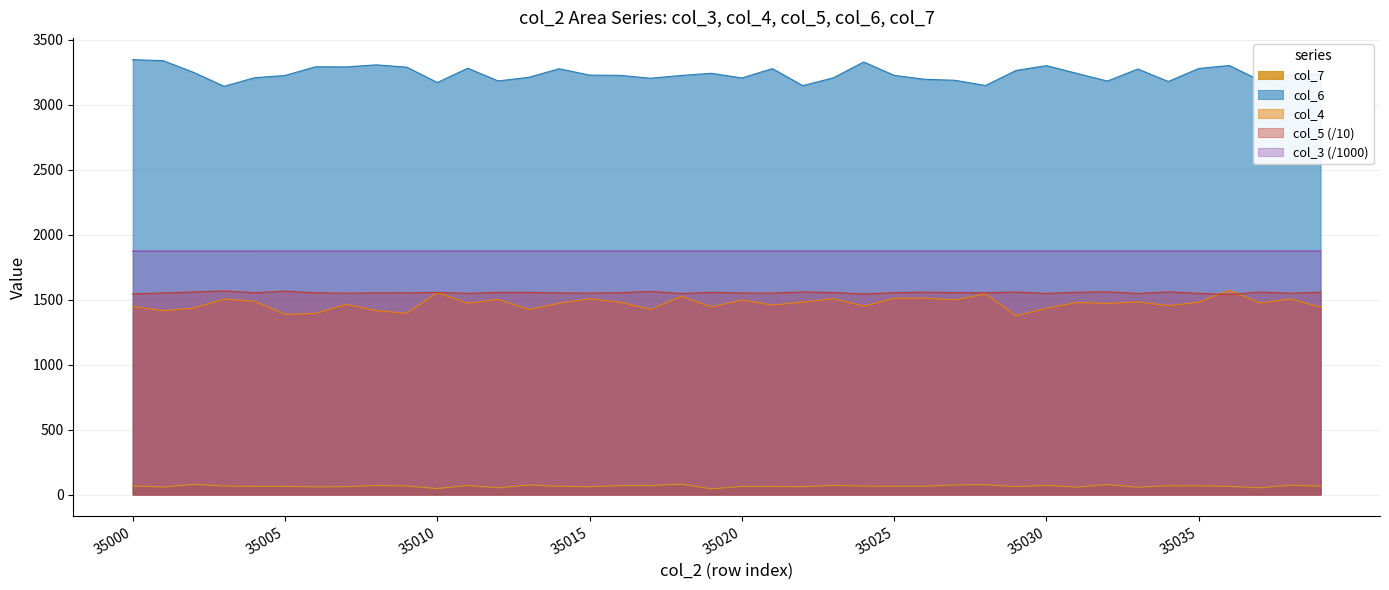

Reading left to right, transcribe all the data shown in this chart.

col_3: 35000=1873.9	35001=1874.0	35002=1874.0	35003=1874.0	35004=1874.0	35005=1874.0	35006=1874.0	35007=1874.0	35008=1874.0	35009=1874.0	35010=1874.1	35011=1874.1	35012=1874.1	35013=1874.1	35014=1874.1	35015=1874.1	35016=1874.1	35017=1874.1	35018=1874.1	35019=1874.2	35020=1874.2	35021=1874.2	35022=1874.2	35023=1874.2	35024=1874.2	35025=1874.2	35026=1874.2	35027=1874.2	35028=1874.3	35029=1874.3	35030=1874.3	35031=1874.3	35032=1874.3	35033=1874.3	35034=1874.3	35035=1874.3	35036=1874.3	35037=1874.4	35038=1874.4	35039=1874.4
col_4: 35000=1447.0	35001=1415.0	35002=1435.0	35003=1504.0	35004=1488.0	35005=1386.0	35006=1394.0	35007=1464.0	35008=1415.0	35009=1395.0	35010=1555.0	35011=1472.0	35012=1502.0	35013=1424.0	35014=1472.0	35015=1507.0	35016=1480.0	35017=1425.0	35018=1525.0	35019=1444.0	35020=1497.0	35021=1458.0	35022=1481.0	35023=1507.0	35024=1450.0	35025=1510.0	35026=1512.0	35027=1498.0	35028=1544.0	35029=1376.0	35030=1434.0	35031=1478.0	35032=1471.0	35033=1482.0	35034=1454.0	35035=1480.0	35036=1573.0	35037=1474.0	35038=1505.0	35039=1442.0
col_5: 35000=1544.0	35001=1551.1	35002=1558.6	35003=1567.3	35004=1552.7	35005=1565.0	35006=1552.6	35007=1549.4	35008=1551.6	35009=1551.7	35010=1555.9	35011=1548.2	35012=1556.0	35013=1555.6	35014=1551.2	35015=1549.7	35016=1553.0	35017=1562.8	35018=1547.1	35019=1556.3	35020=1550.6	35021=1549.6	35022=1558.9	35023=1554.5	35024=1543.2	35025=1552.9	35026=1557.6	35027=1553.9	35028=1552.8	35029=1558.3	35030=1547.4	35031=1556.4	35032=1560.4	35033=1547.5	35034=1559.4	35035=1548.1	35036=1540.0	35037=1558.2	35038=1549.2	35039=1556.4
col_6: 35000=3347.0	35001=3339.0	35002=3249.0	35003=3142.0	35004=3208.0	35005=3225.0	35006=3292.0	35007=3291.0	35008=3307.0	35009=3289.0	35010=3171.0	35011=3281.0	35012=3183.0	35013=3211.0	35014=3277.0	35015=3228.0	35016=3226.0	35017=3204.0	35018=3225.0	35019=3242.0	35020=3206.0	35021=3278.0	35022=3147.0	35023=3207.0	35024=3329.0	35025=3226.0	35026=3196.0	35027=3188.0	35028=3148.0	35029=3264.0	35030=3301.0	35031=3241.0	35032=3182.0	35033=3275.0	35034=3179.0	35035=3279.0	35036=3302.0	35037=3188.0	35038=3233.0	35039=3236.0
col_7: 35000=66.0	35001=58.0	35002=79.0	35003=66.0	35004=63.0	35005=63.0	35006=59.0	35007=60.0	35008=70.0	35009=66.0	35010=46.0	35011=70.0	35012=52.0	35013=74.0	35014=64.0	35015=60.0	35016=69.0	35017=69.0	35018=80.0	35019=44.0	35020=62.0	35021=62.0	35022=60.0	35023=71.0	35024=65.0	35025=64.0	35026=64.0	35027=74.0	35028=76.0	35029=61.0	35030=71.0	35031=57.0	35032=77.0	35033=56.0	35034=68.0	35035=67.0	35036=63.0	35037=52.0	35038=72.0	35039=64.0